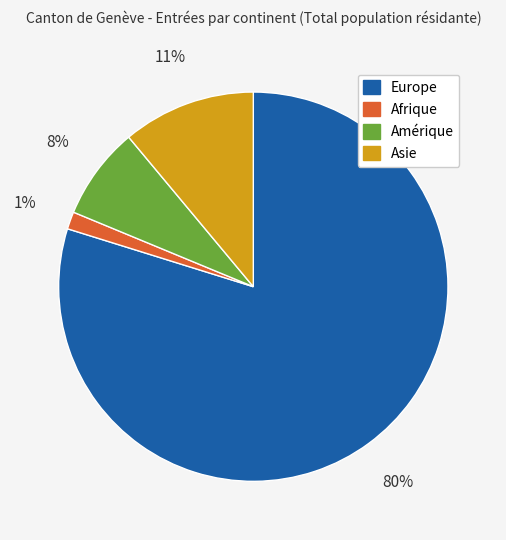

Rank the categories by value from highest to lowest.

Europe, Asie, Amérique, Afrique